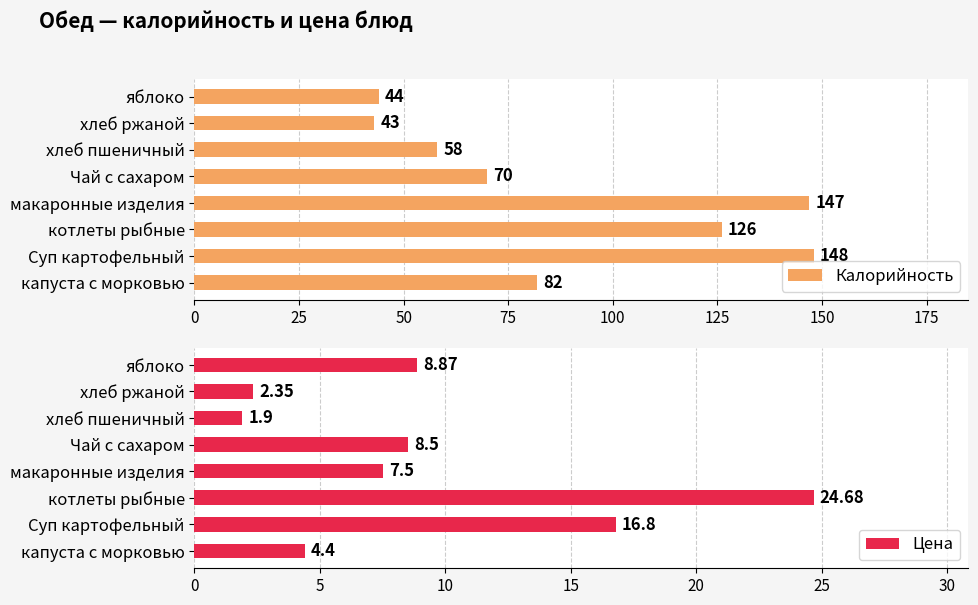

True or false: Калорийность has a value of 64.9 at хлеб ржаной.

False